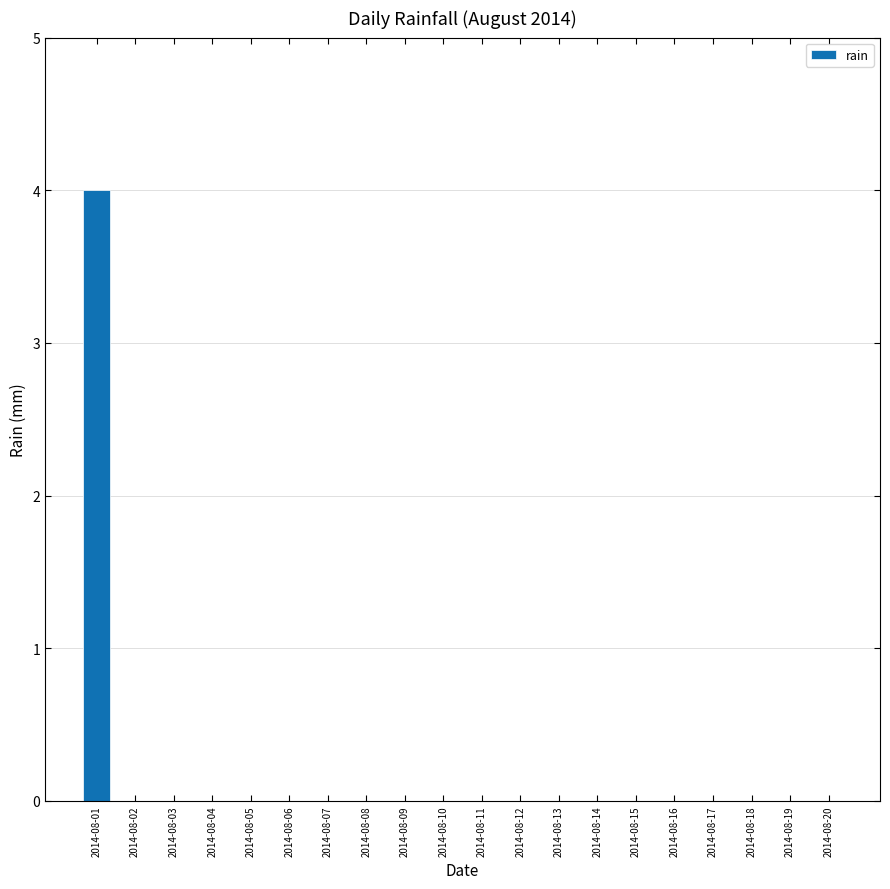

Which category has the highest value across all series?

2014-08-01